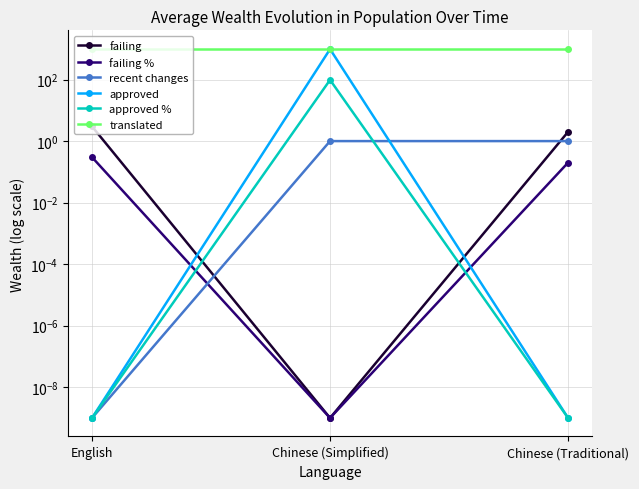

At how many categories does at least one series exceed 175?

3